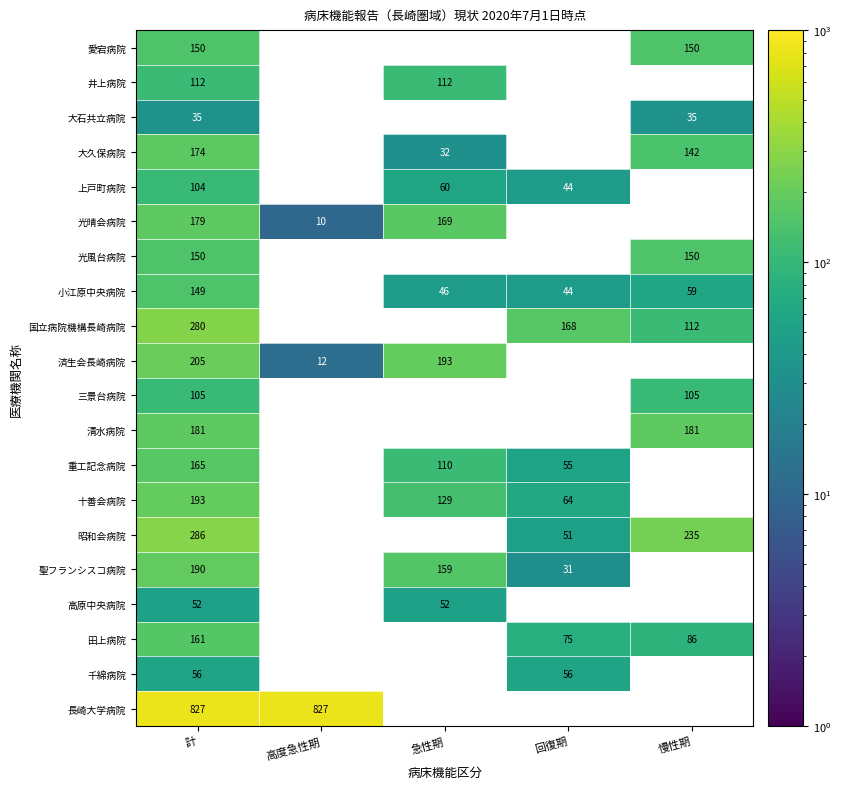

Between 回復期 and 計, which is larger?

計